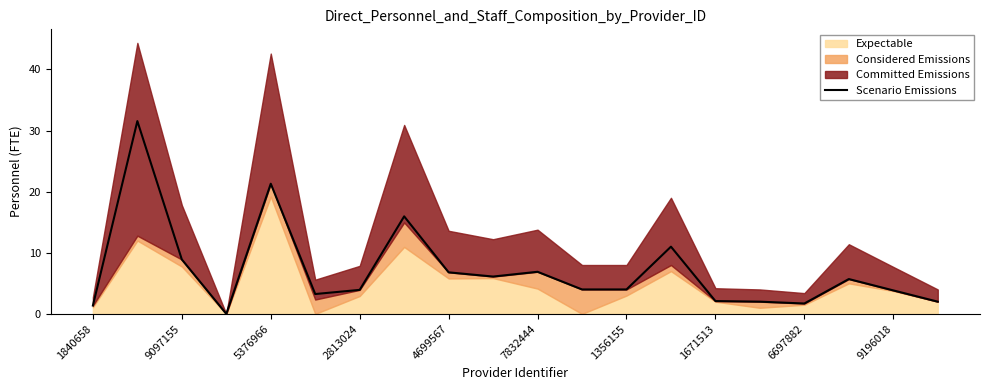

The Scenario Emissions series shows 21.3 at 5376966. True or false?

True